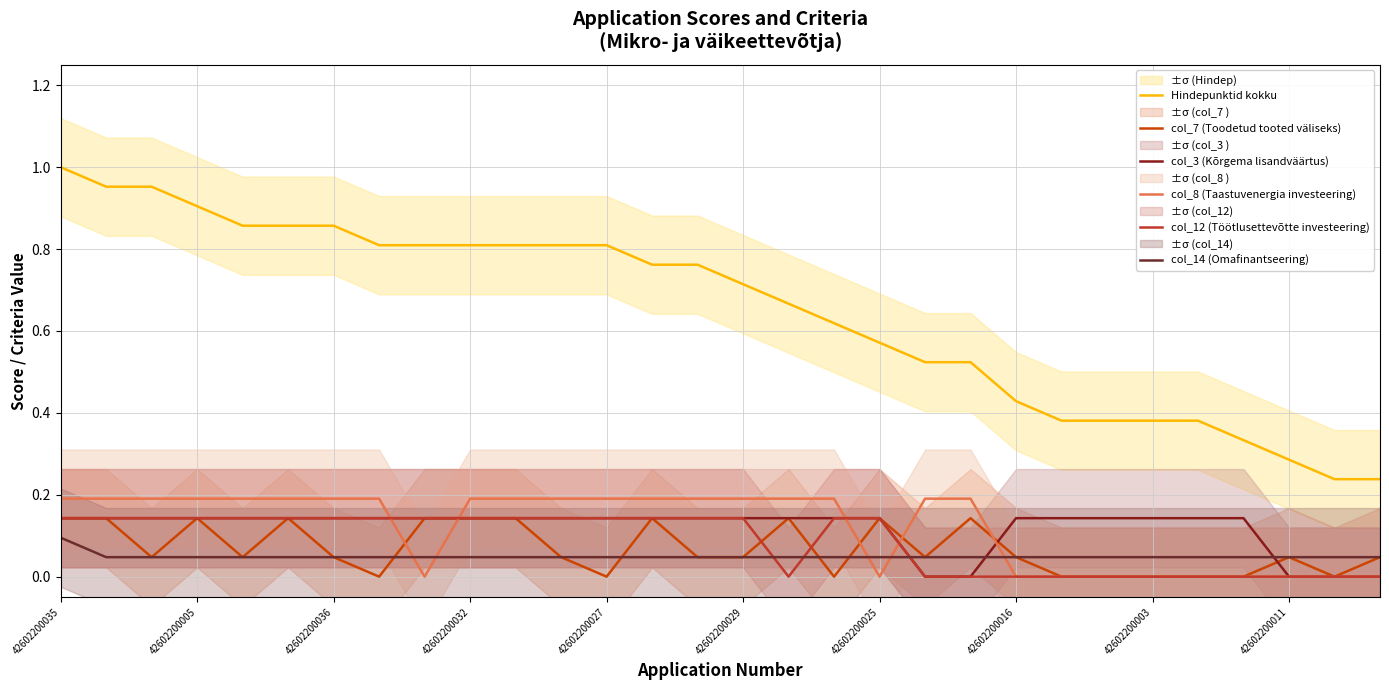

True or false: col_7 (Toodetud tooted väliseks) has more than 2 points higher than both neighbors.

True